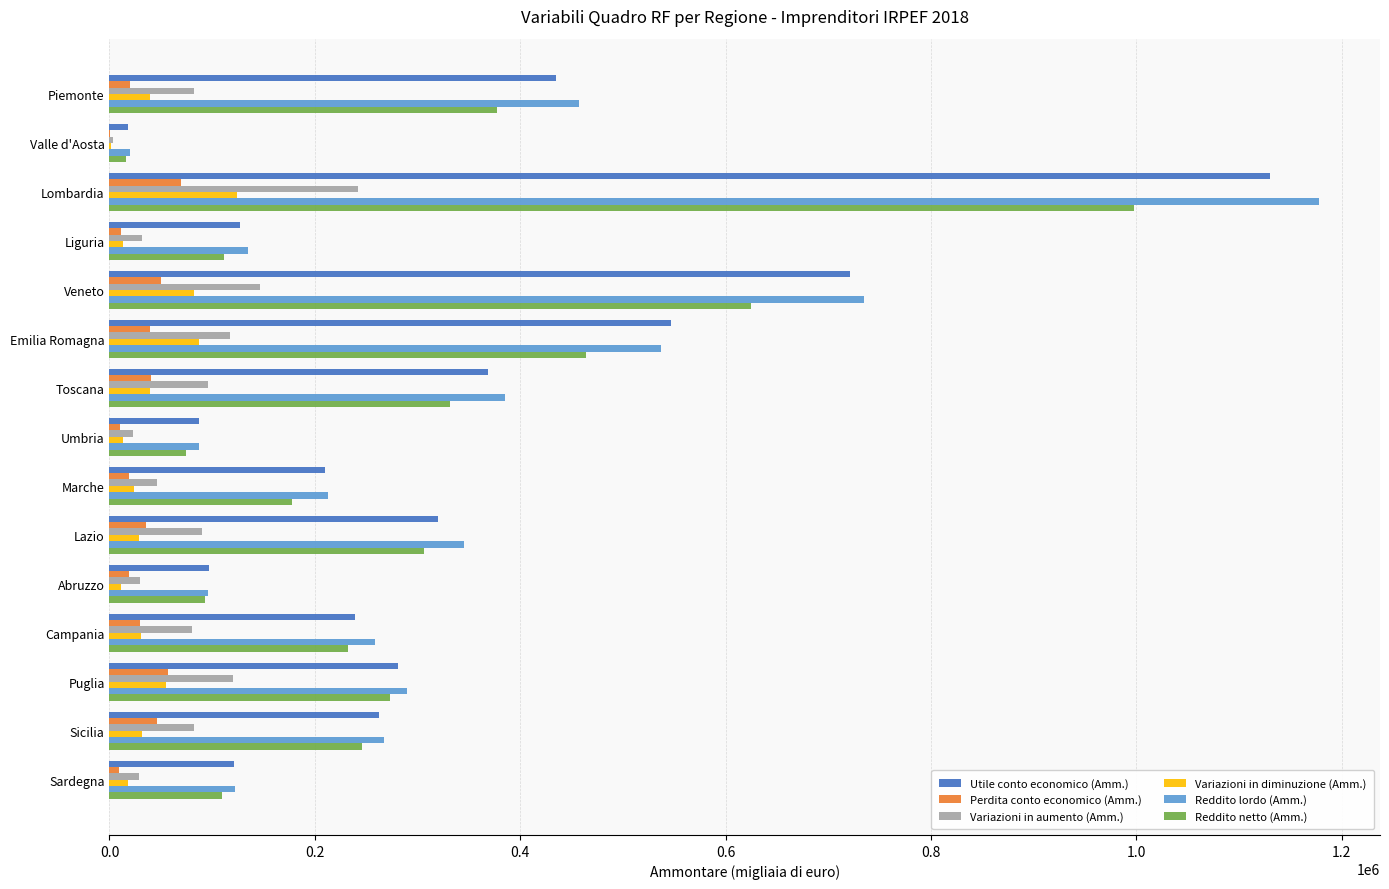

What is the approximate value of Variazioni in aumento (Amm.) at Puglia?

120131